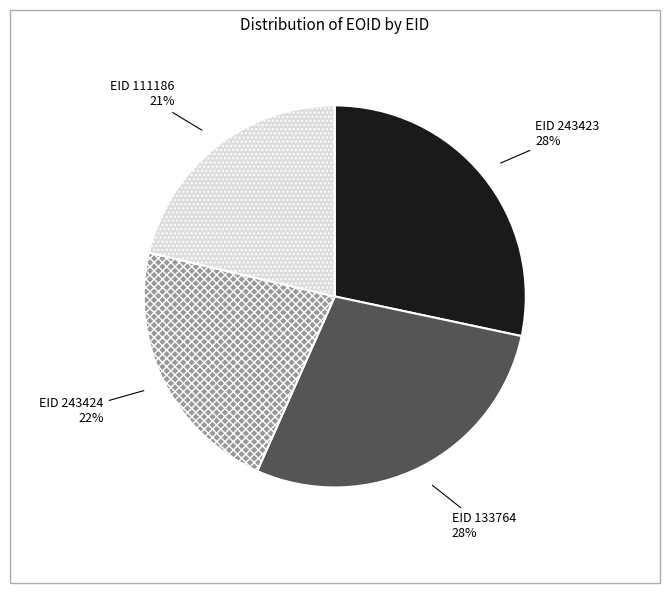

How many segments does this pie chart have?

4